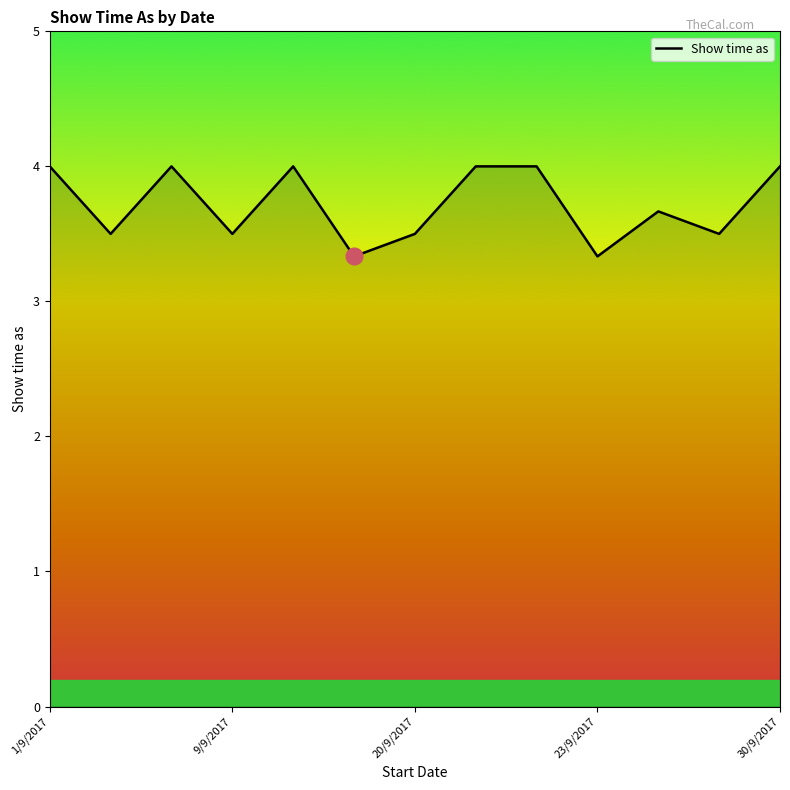

Is this an area chart (filled region under the line)?

No